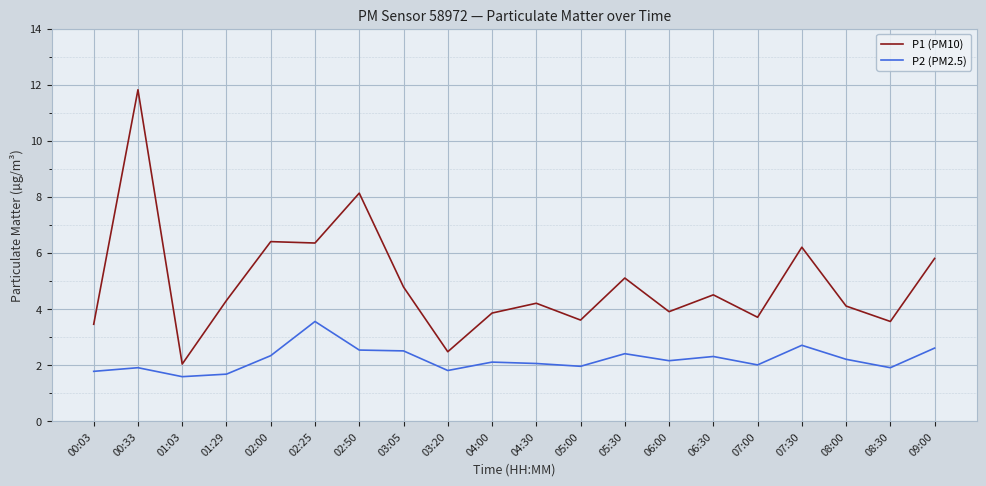

Does the chart display data point markers on the line(s)?

No